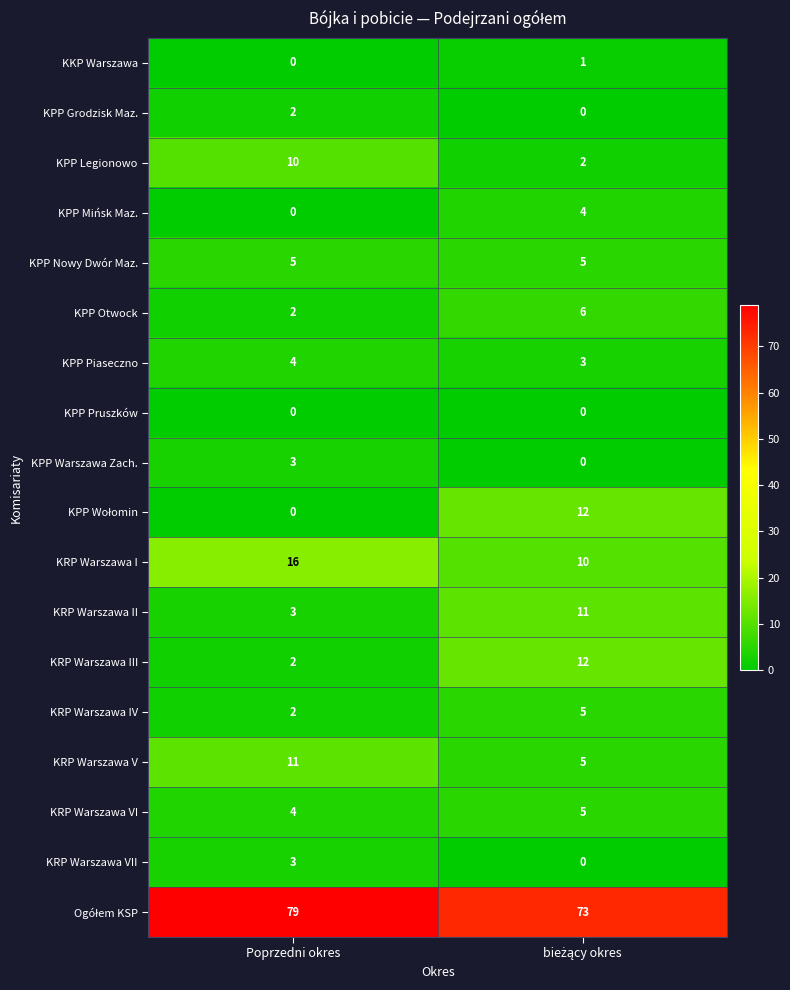

What is the total value across all series at Poprzedni okres?

146